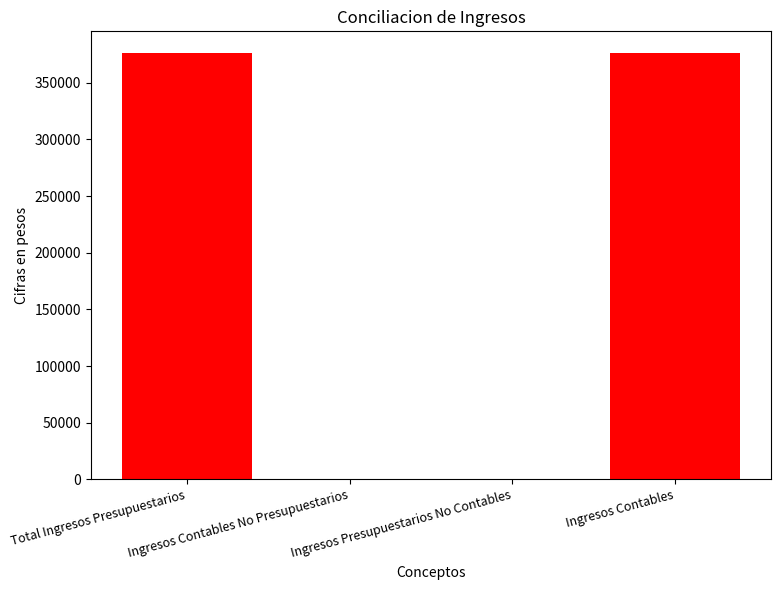

How many values exceed 376571?

2